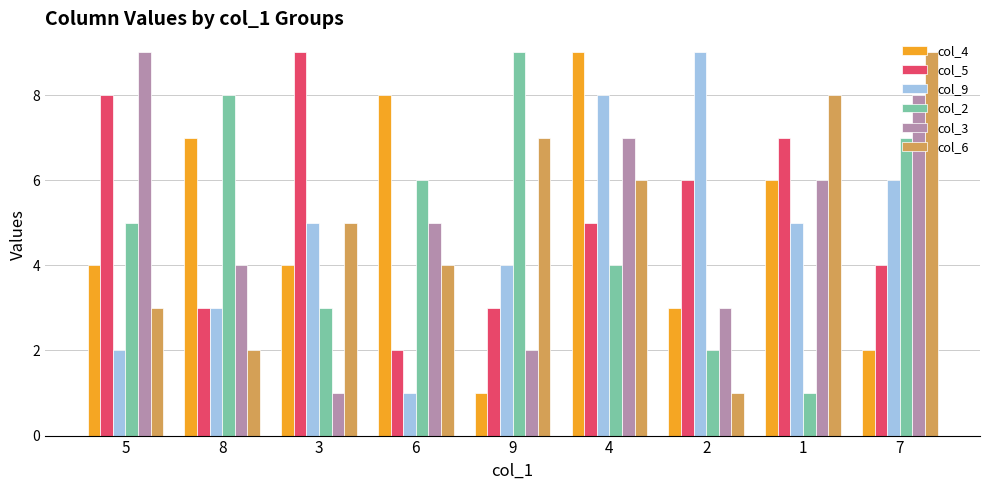

What value does the col_3 series have at 5?

9